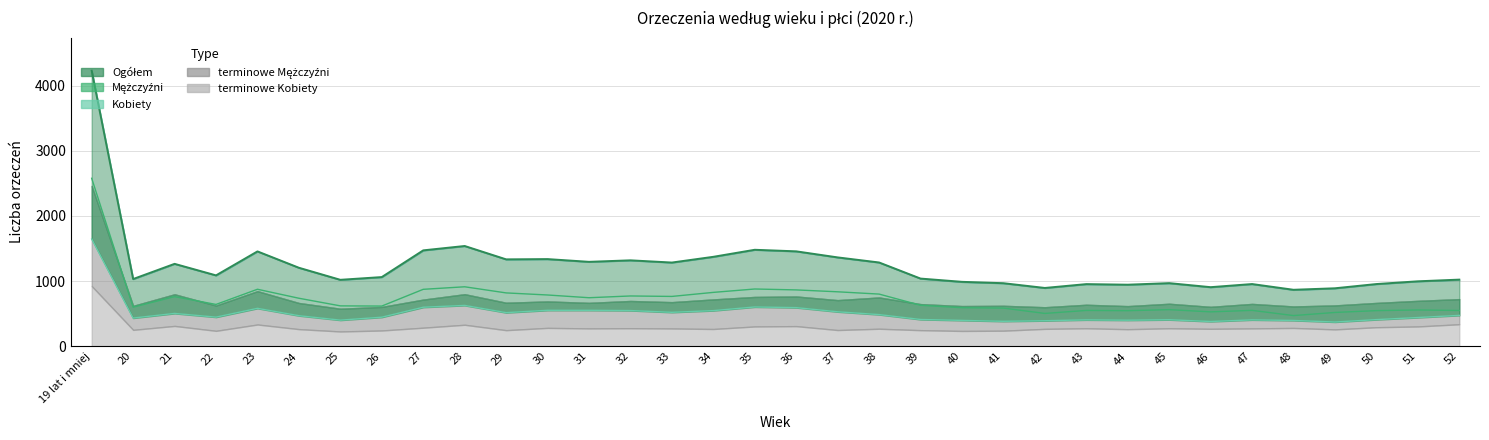

Does the chart have visible grid lines?

Yes